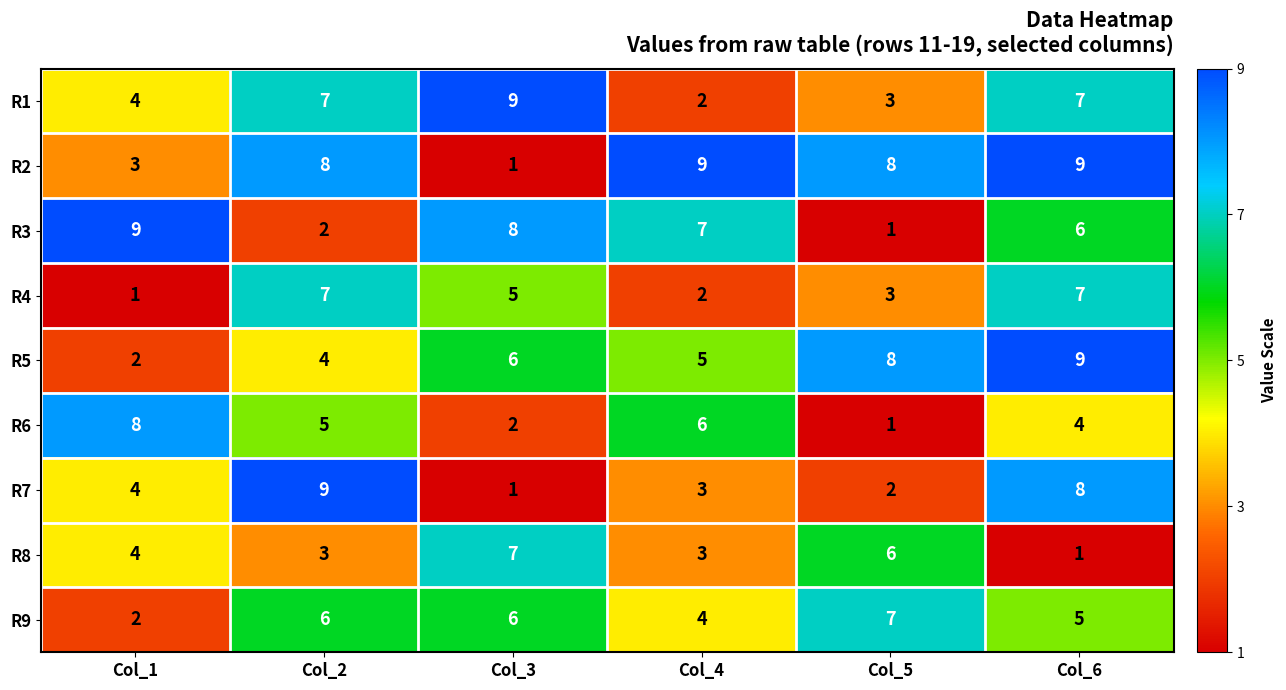

What is the spread (max minus min) of values at Col_5?

7